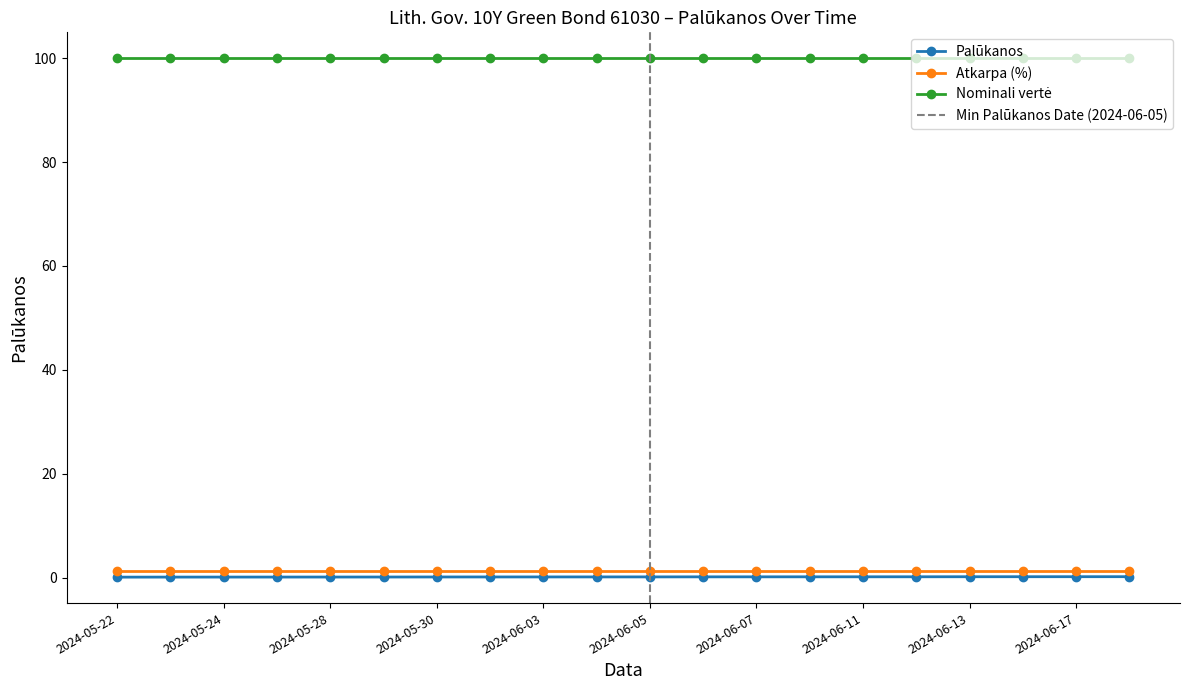

Rank the categories by Palūkanos value from lowest to highest.

2024-05-22, 2024-05-23, 2024-05-24, 2024-05-27, 2024-05-28, 2024-05-29, 2024-05-30, 2024-05-31, 2024-06-03, 2024-06-04, 2024-06-05, 2024-06-06, 2024-06-07, 2024-06-10, 2024-06-11, 2024-06-12, 2024-06-13, 2024-06-14, 2024-06-17, 2024-06-18